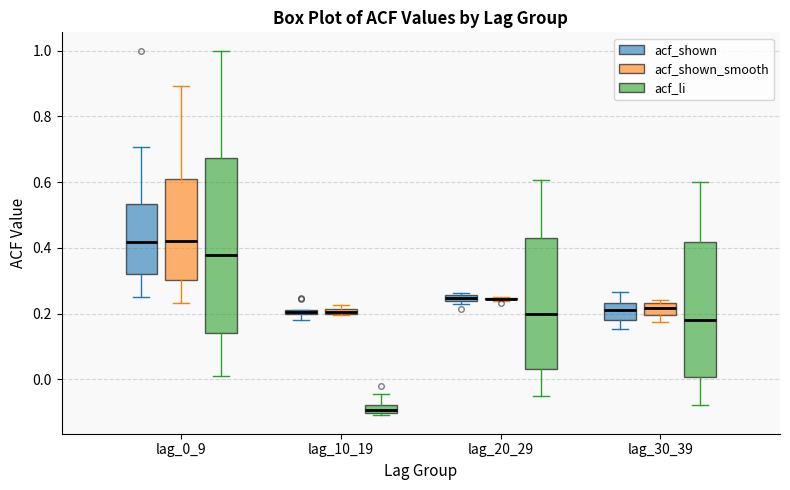

Comparing the boxes themselves (not the whiskers), which one is the tallest?

lag_0_9 (acf_li)